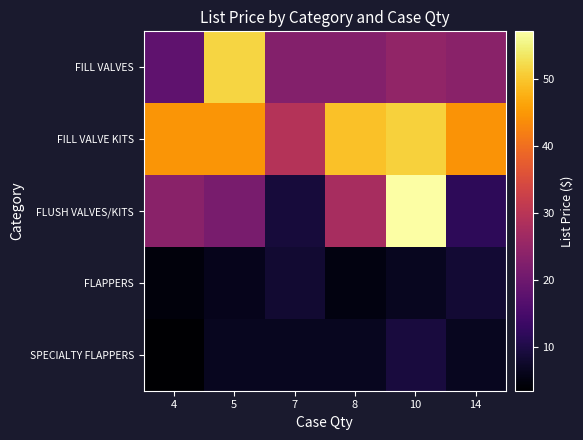

Which series has the largest total across all categories?

FILL VALVE KITS